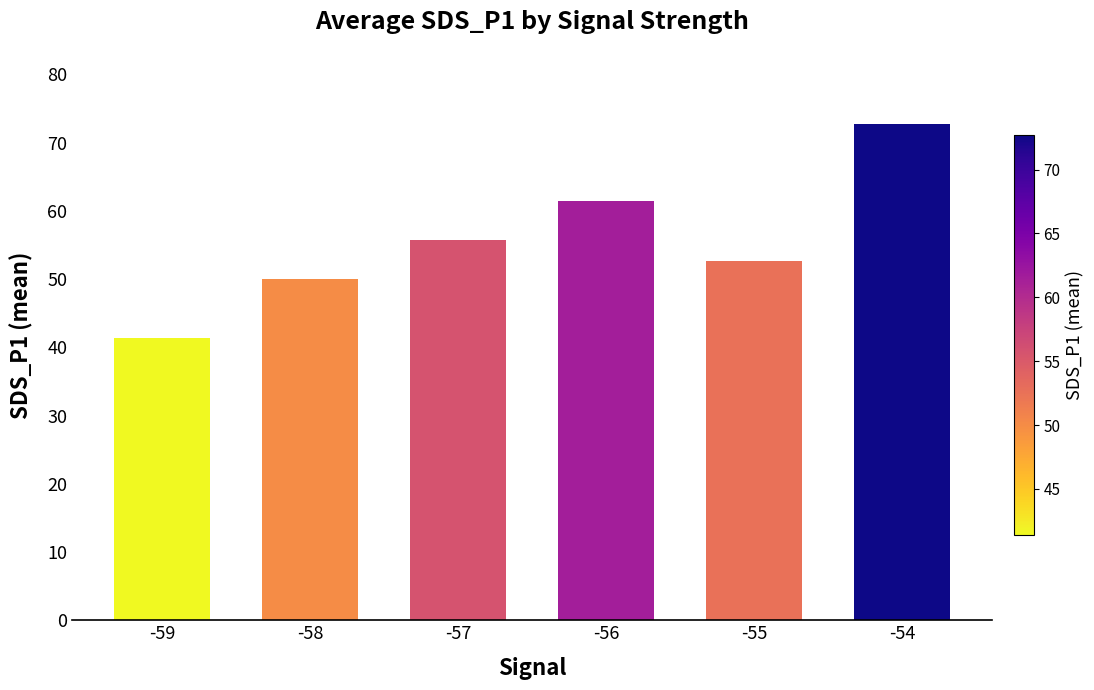

True or false: the data shows 61.5 at -56.

True